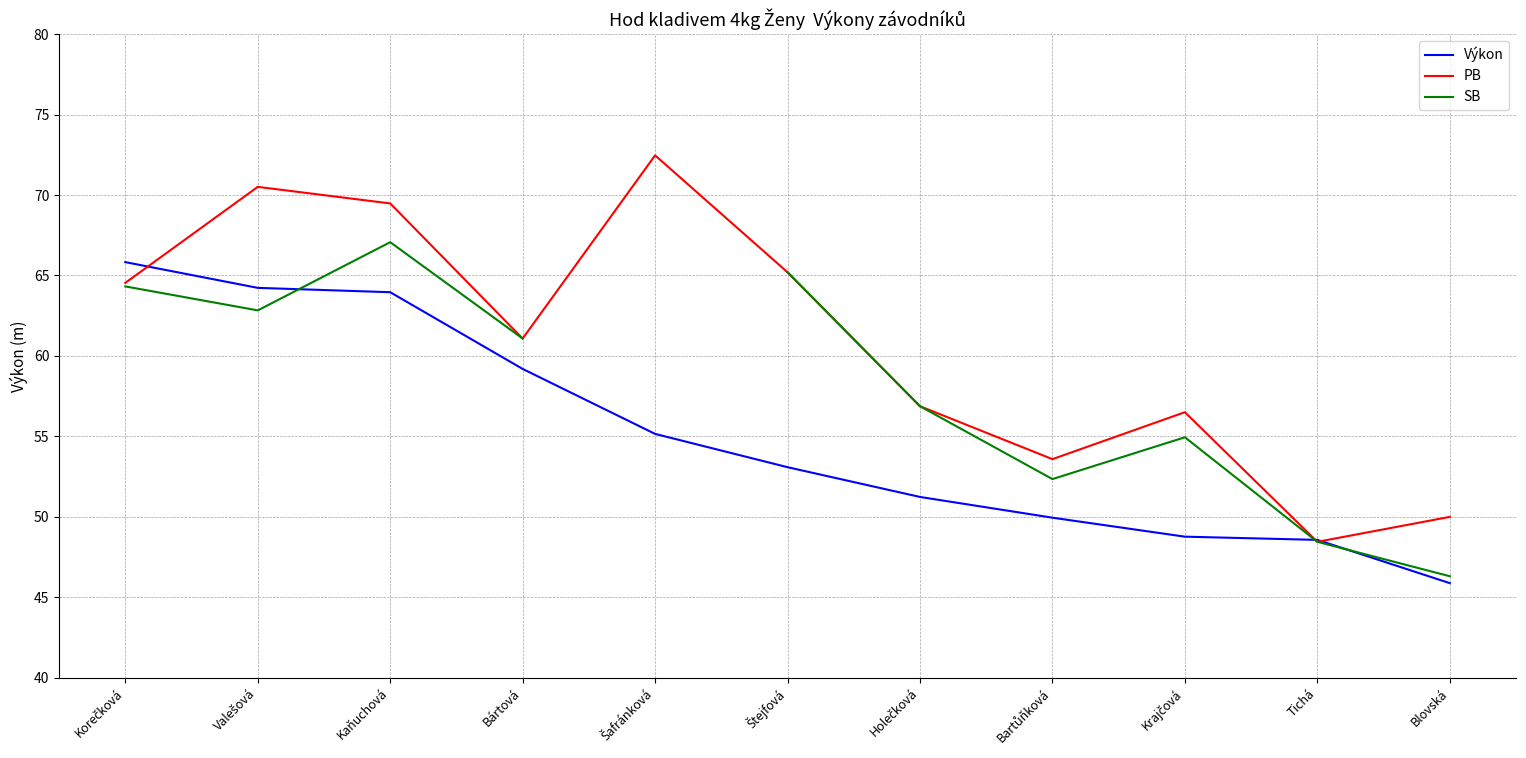

How many intersections are there between SB and Výkon?

3